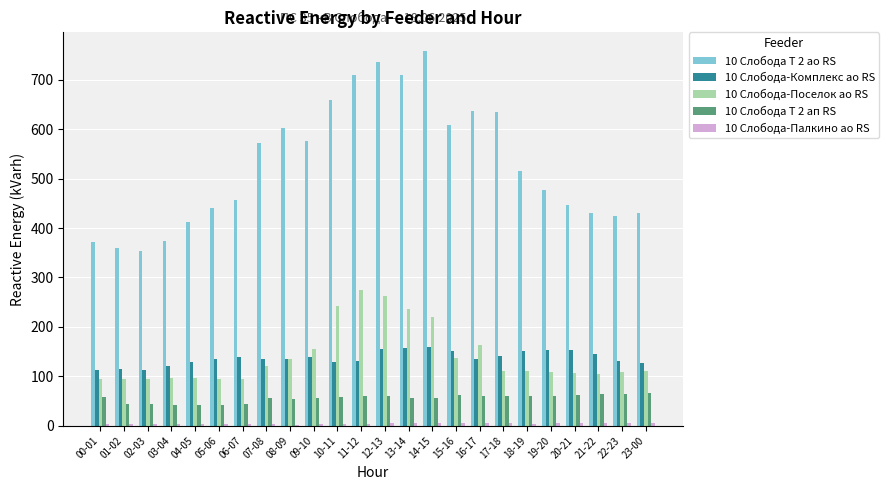

What is the maximum value shown in the chart?

758.0